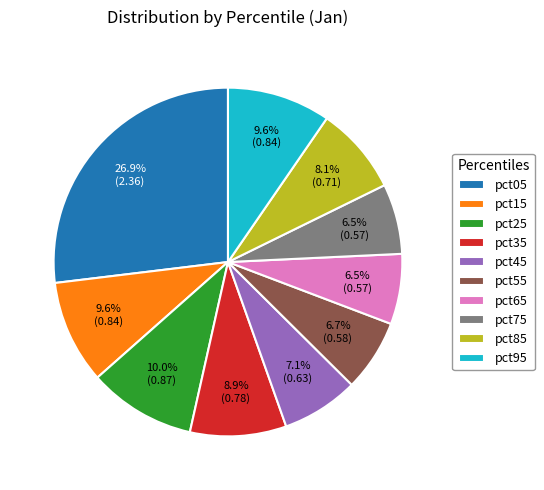

To the nearest percent, what portion does pct25 represent?

10%